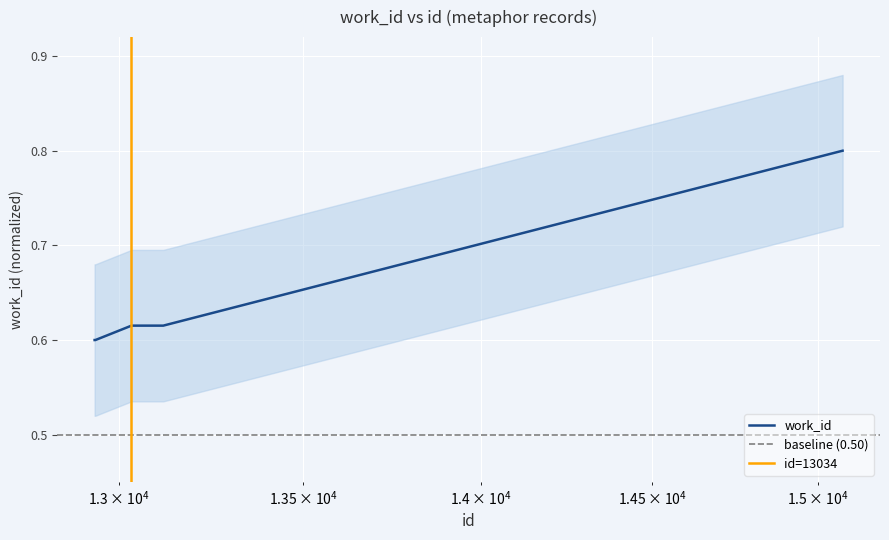

What is the minimum value shown in the chart?

0.6